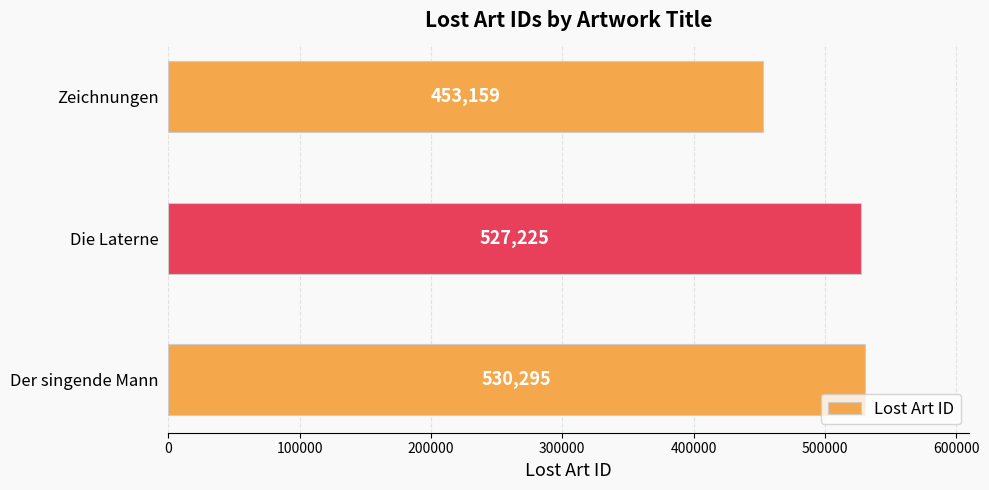

What is the average value?

503560